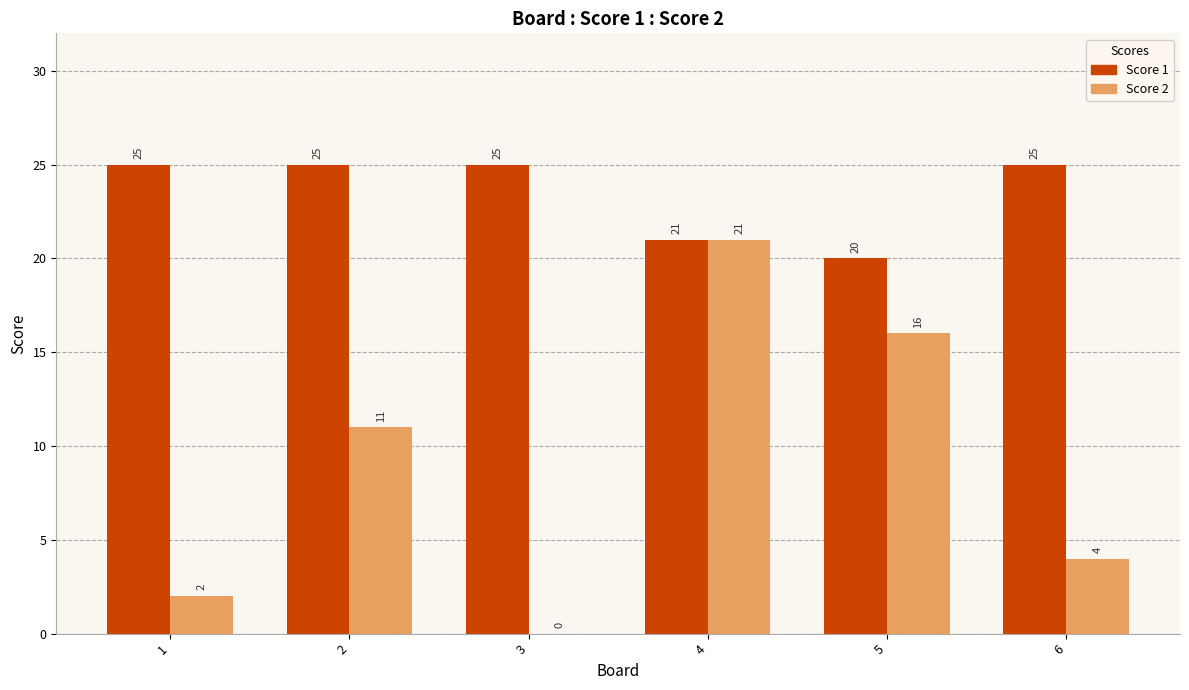

What is the sum of all Score 1 values?

141